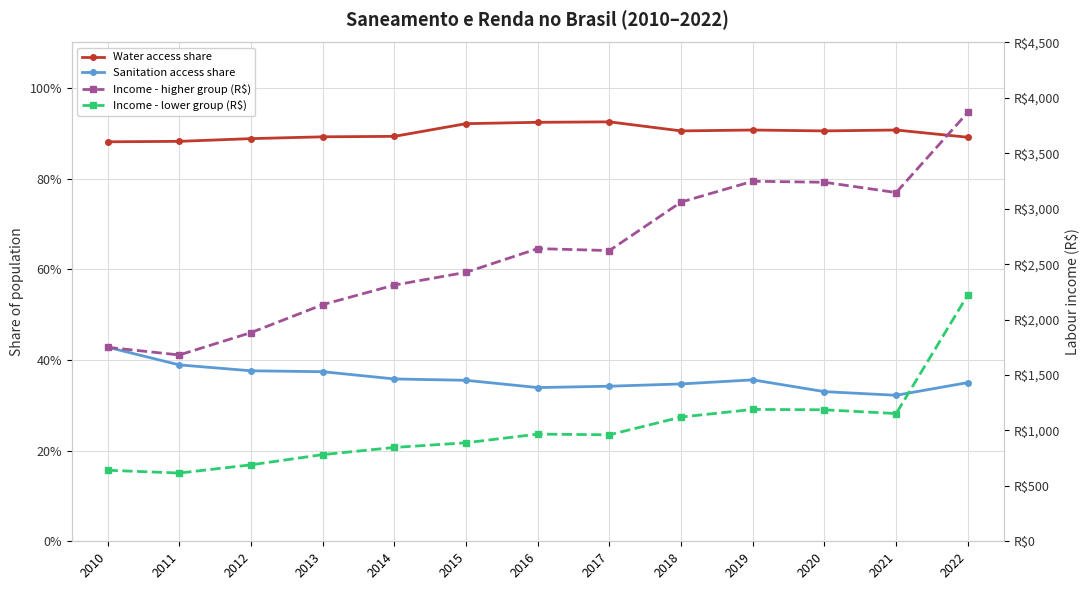

Does the chart display data point markers on the line(s)?

Yes